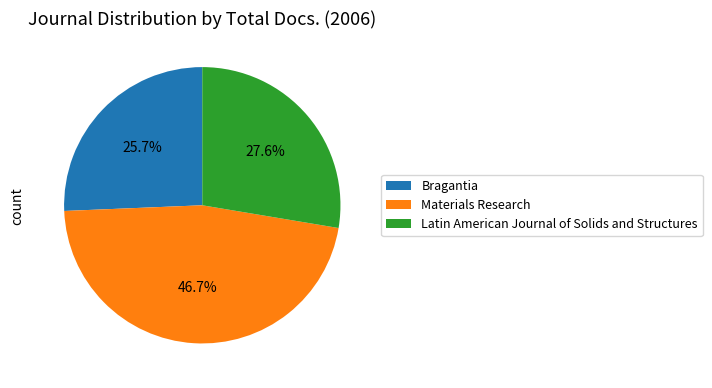

Is Bragantia the majority of the pie?

No